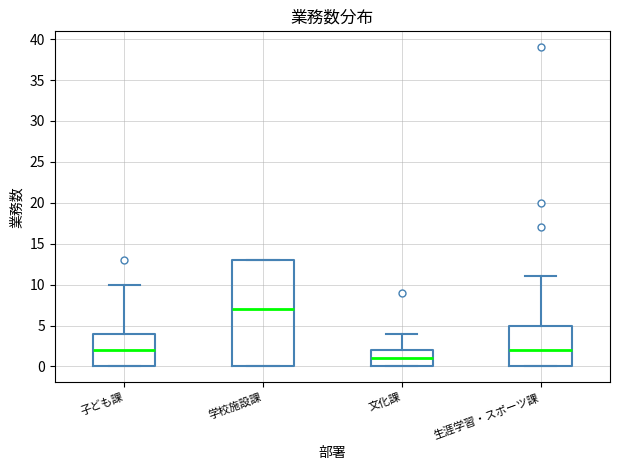

Where is the lower edge of the box for 子ども課 on the y-axis? The values are not printed on the chart, so give them approximately, as read against the axis.

0